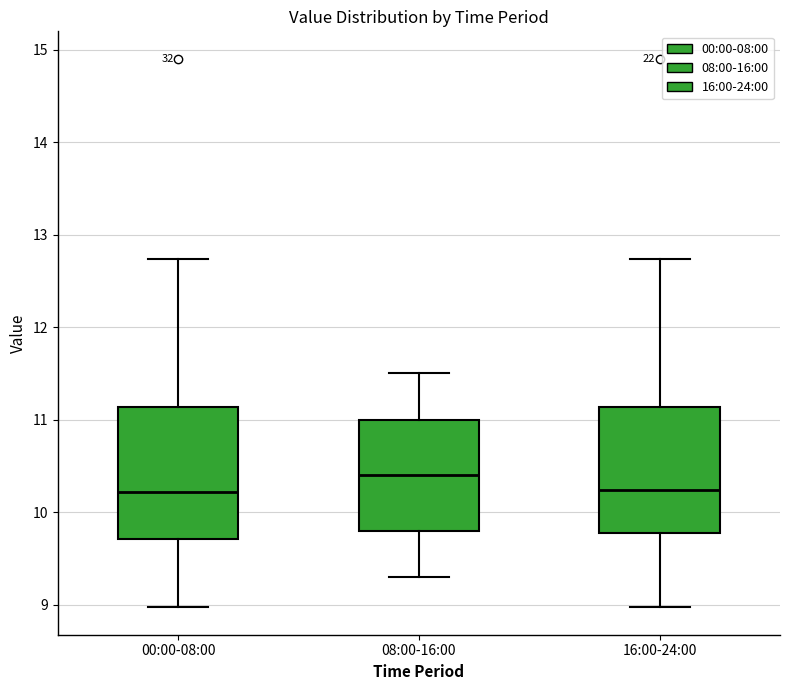

Where does the upper whisker of the box for 08:00-16:00 end on the y-axis? The values are not printed on the chart, so give them approximately, as read against the axis.

11.5